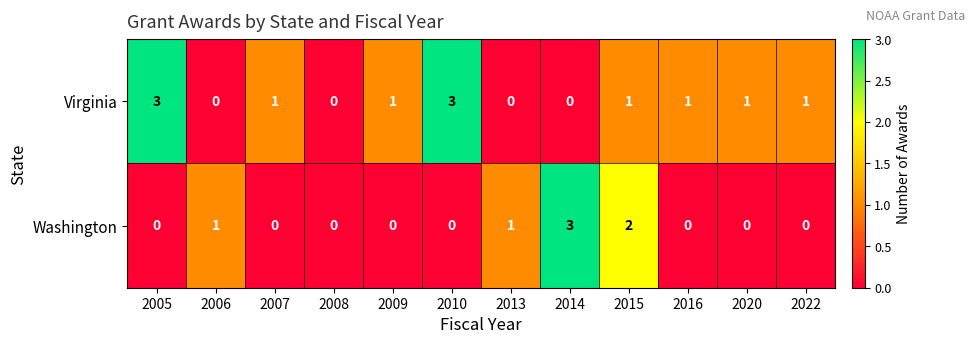

True or false: Washington has a value of 1 at 2007.

False